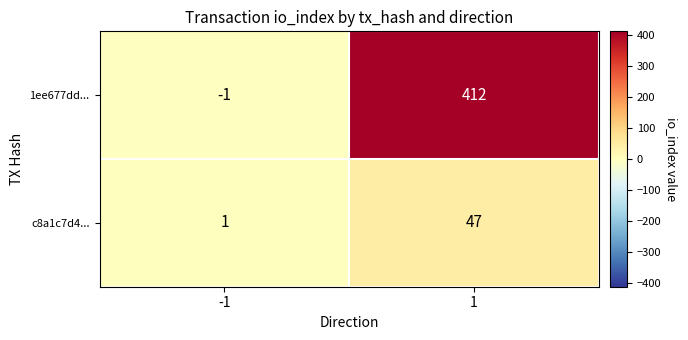

At -1, list the series in order from largest to smallest.

c8a1c7d4..., 1ee677dd...